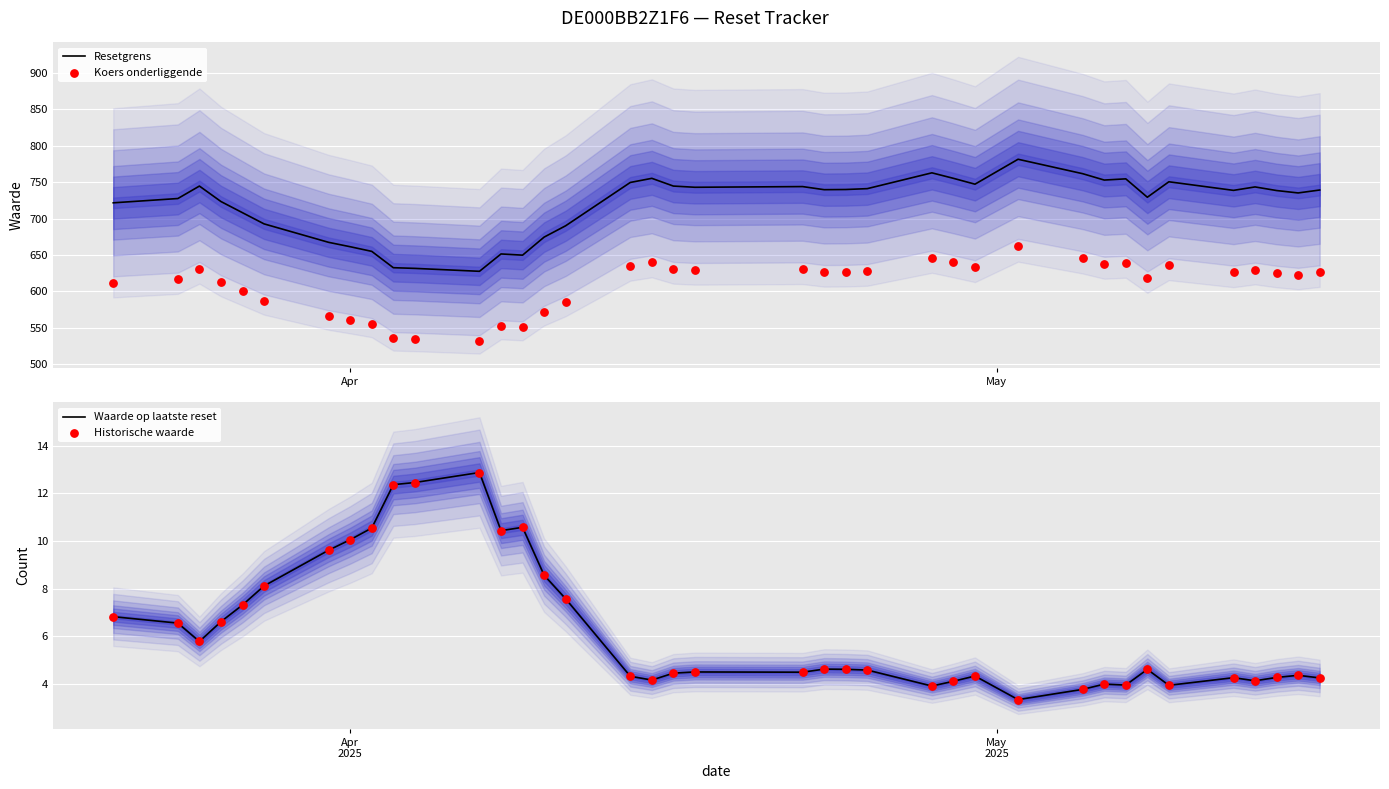

What is the lowest value of the Resetgrens series?

627.5